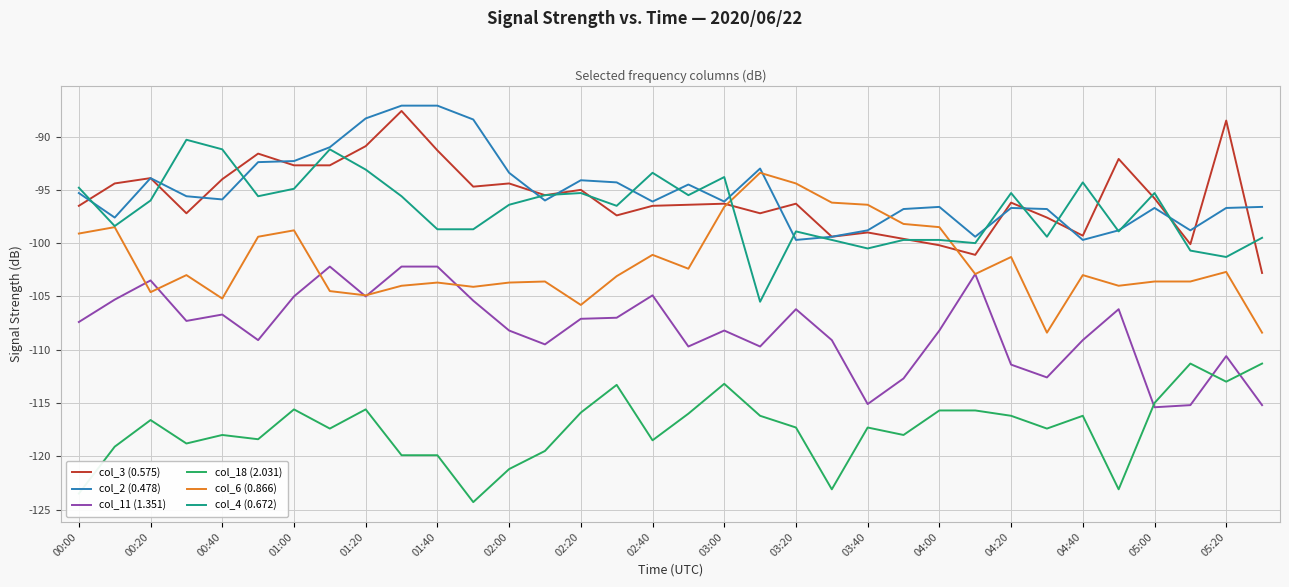

What is the lowest value of the col_18 (2.031) series?

-124.3